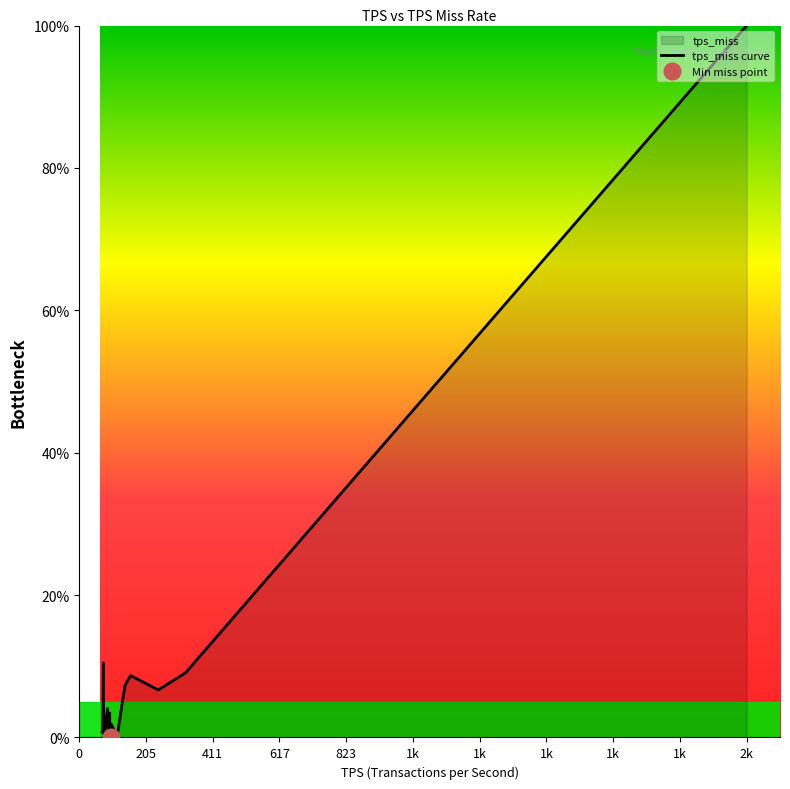

What is the maximum value for tps_miss curve?

100.0